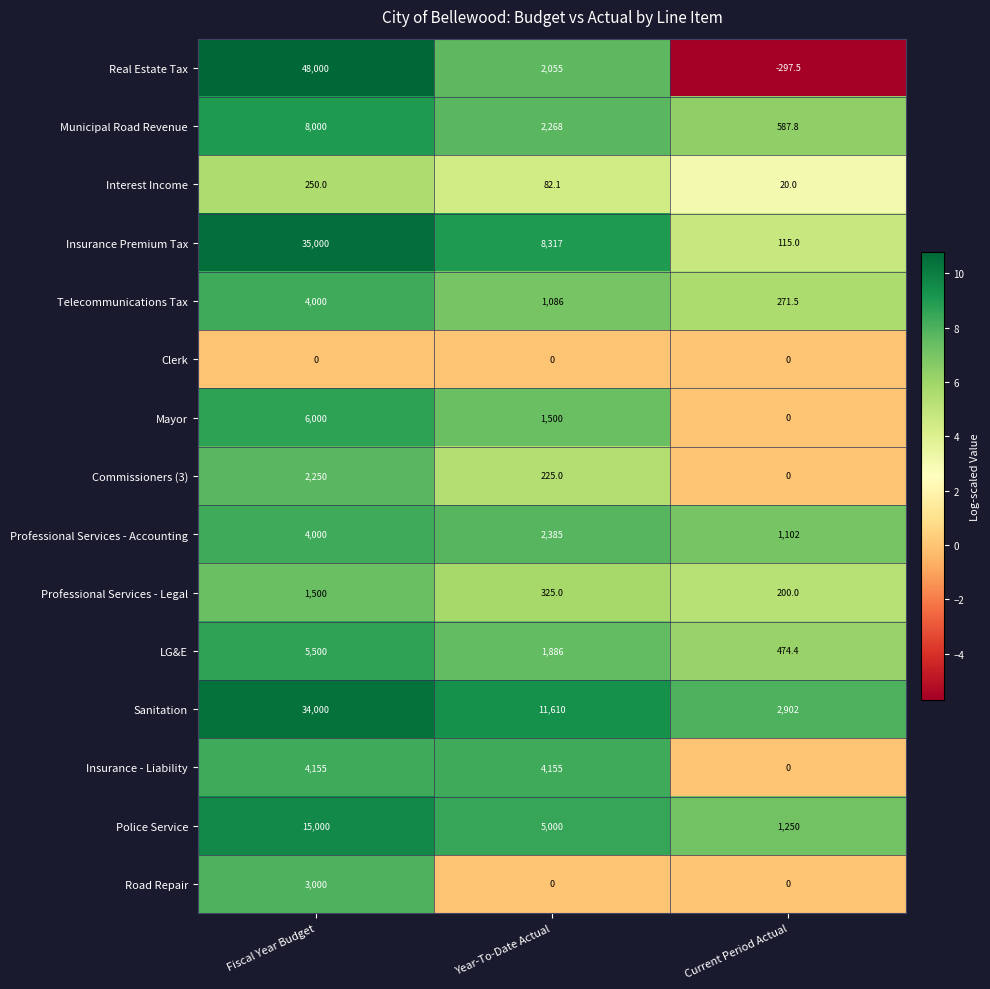

How many data points does each series have?

3